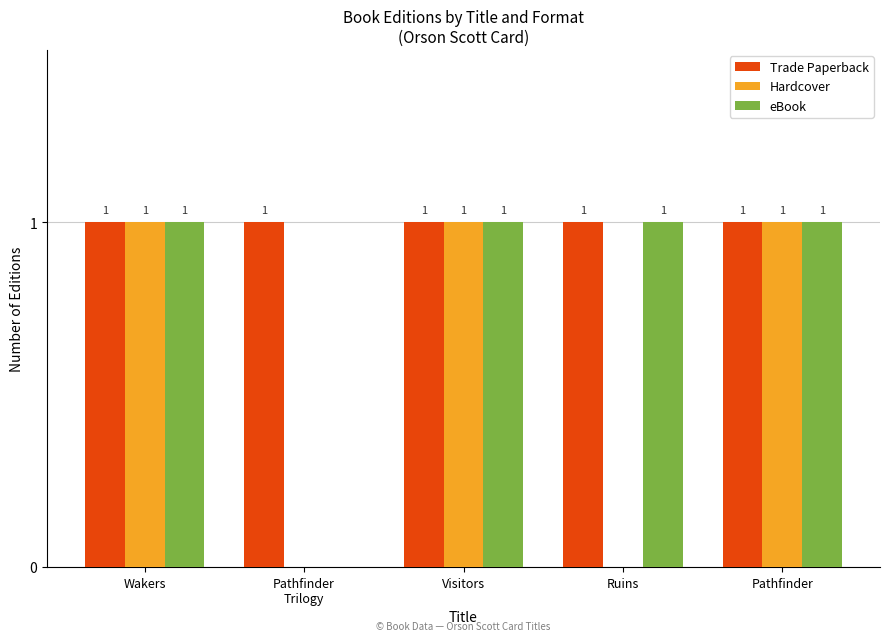

What is the total value across all series at Pathfinder?

3